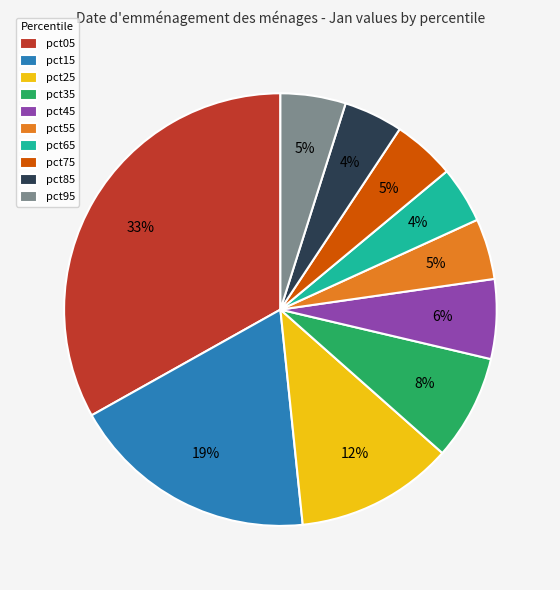

Combined, do pct75 and pct85 account for over 50%?

No